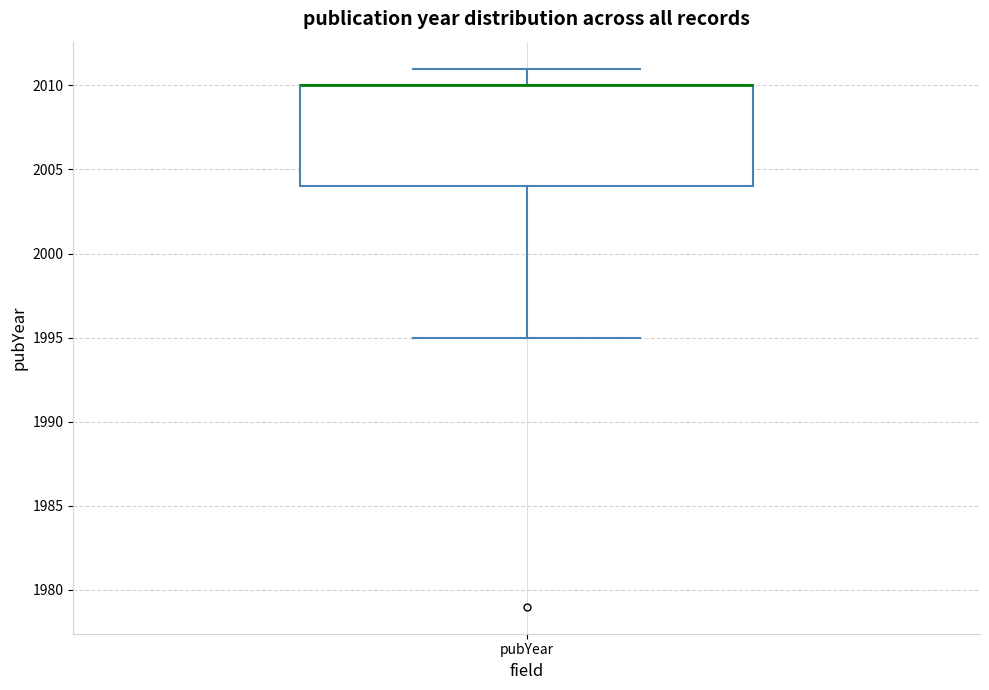

Where is the lower edge of the box for pubYear on the y-axis? The values are not printed on the chart, so give them approximately, as read against the axis.

2004